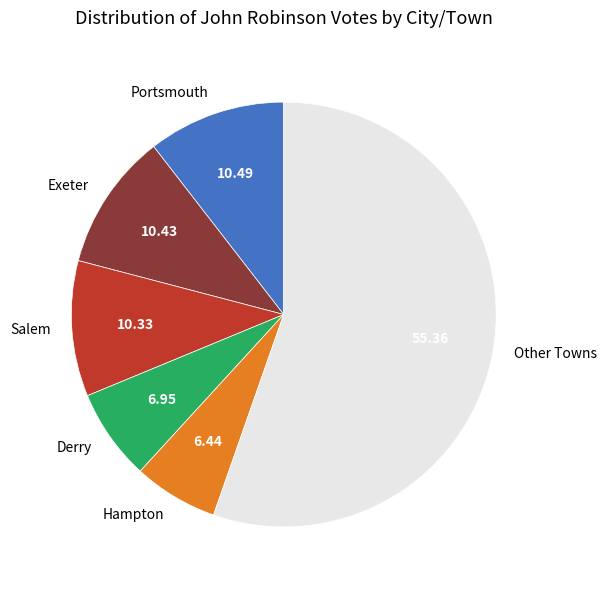

Is there a majority slice in this chart?

Yes